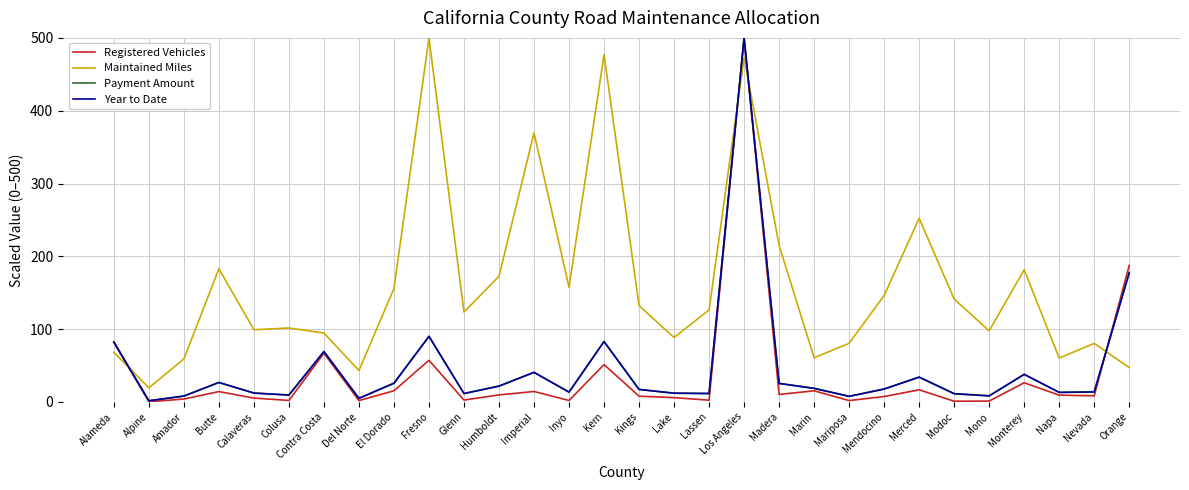

At which label is Registered Vehicles closest to 250?

Orange